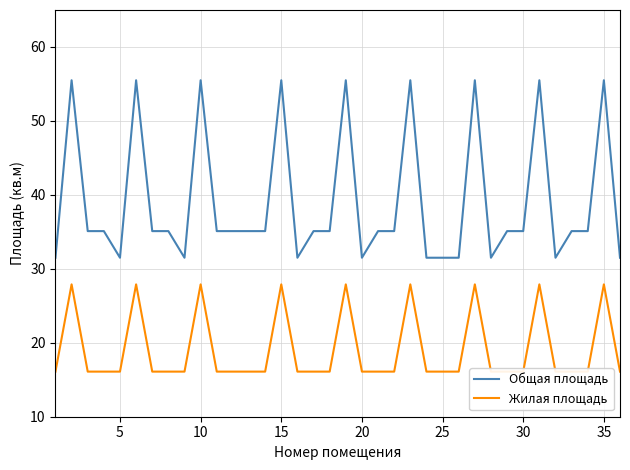

Does the chart display data point markers on the line(s)?

No